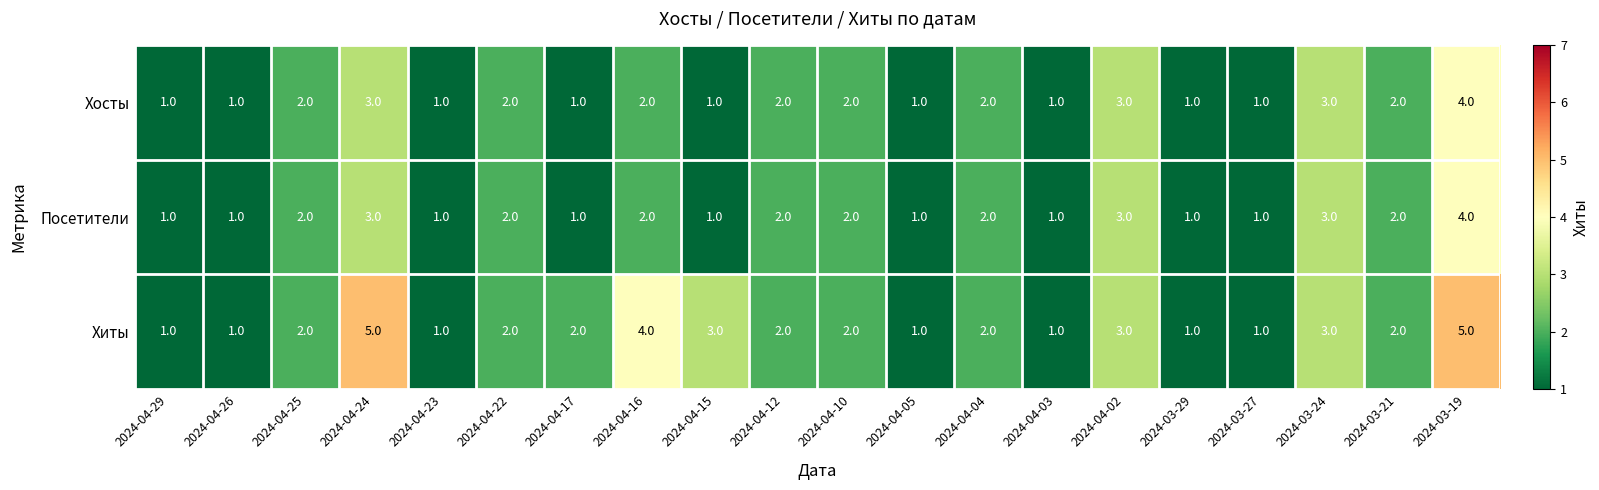

What is the sum of all Хиты values?

44